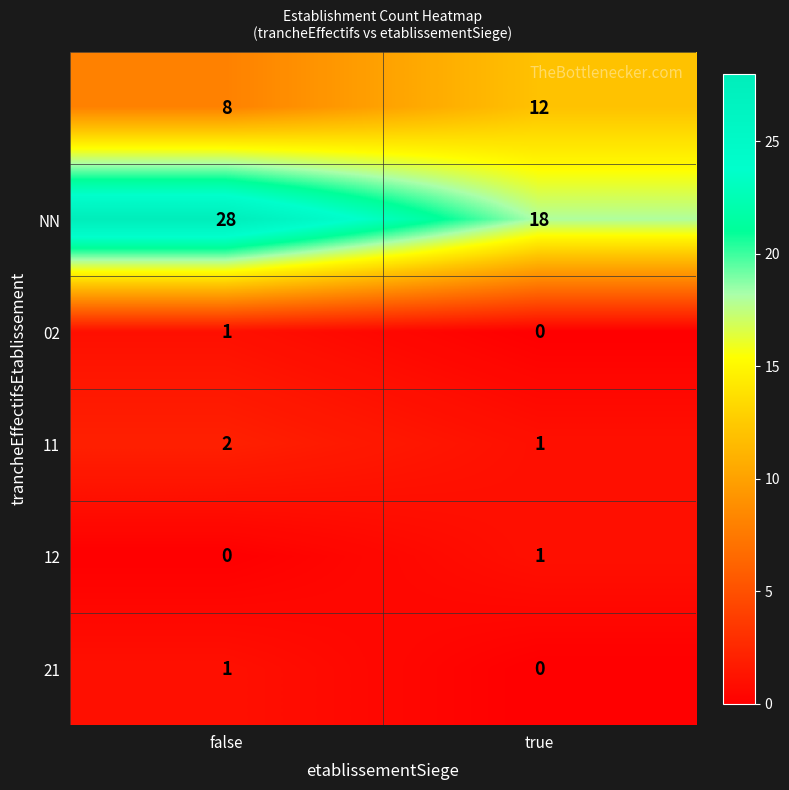

At which category is the sum across all series the highest?

false